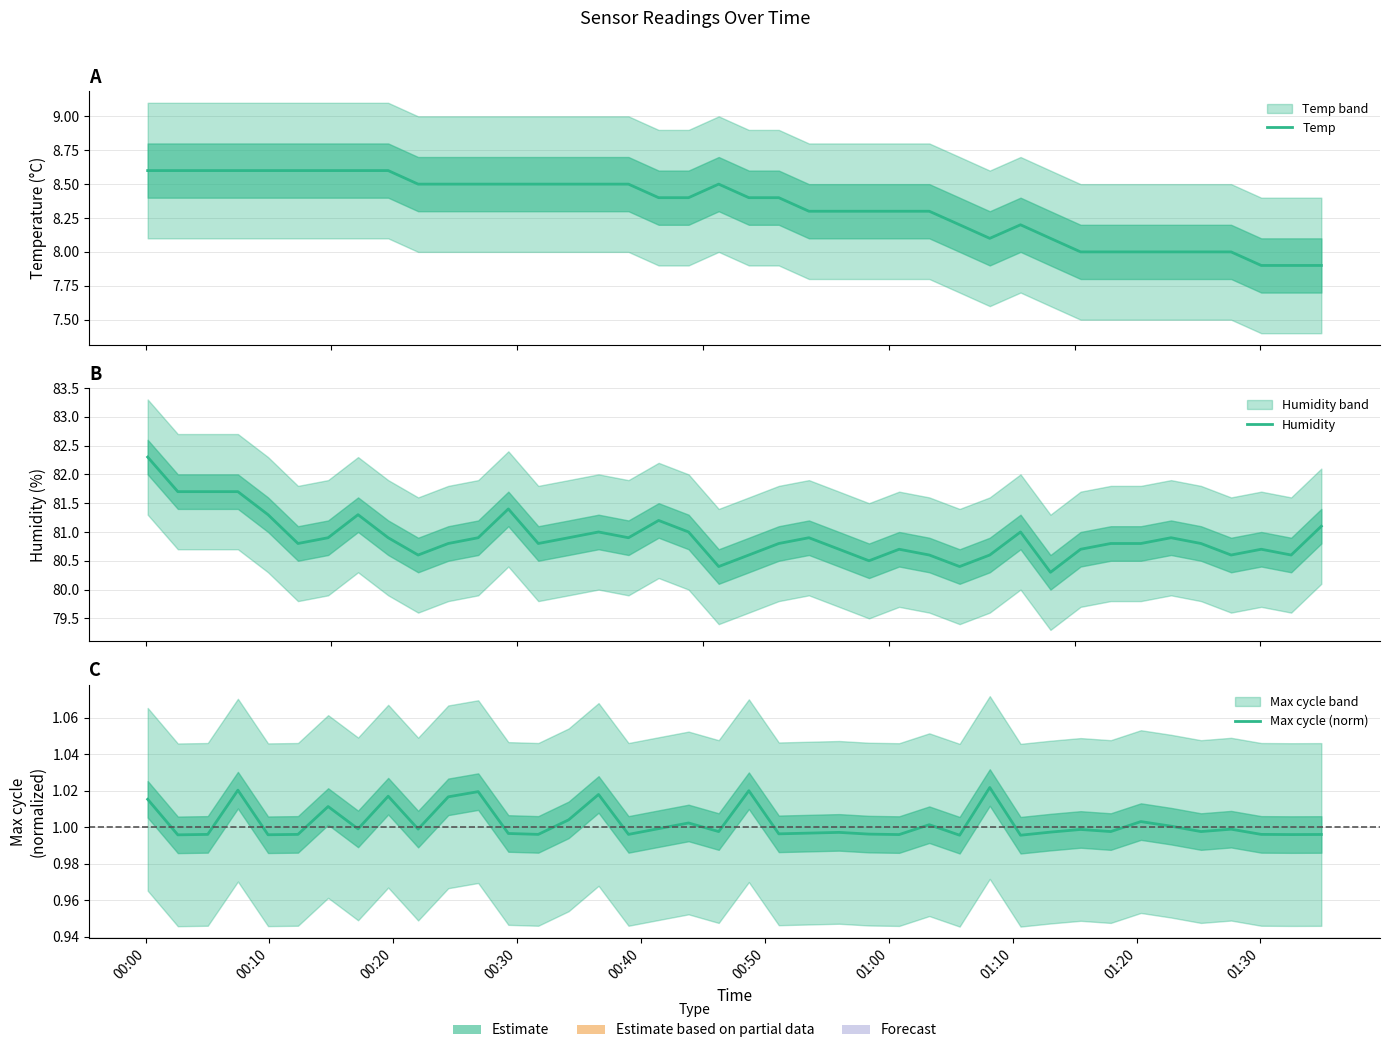

Is it true that Humidity equals 80.8 at 00:50?

True